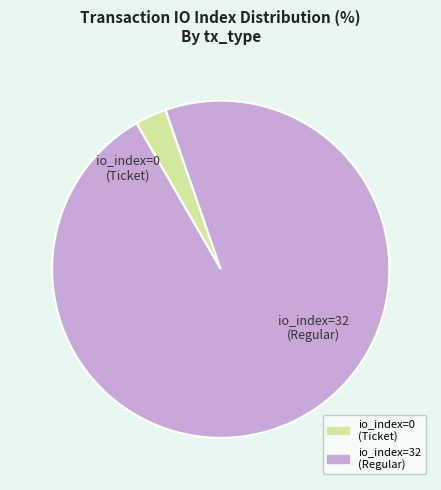

The io_index=32 (Regular) slice represents 97% of the pie. True or false?

True